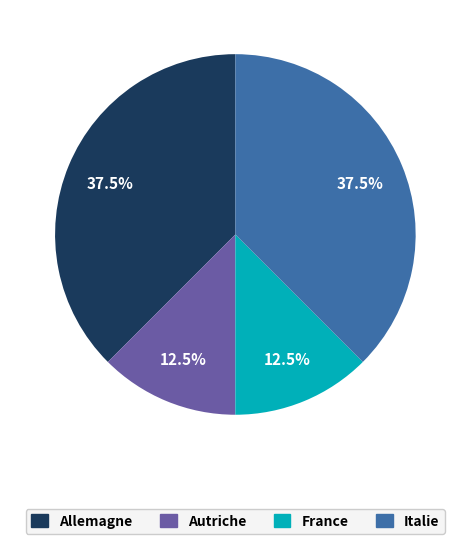

Does France account for over 50% of the chart?

No